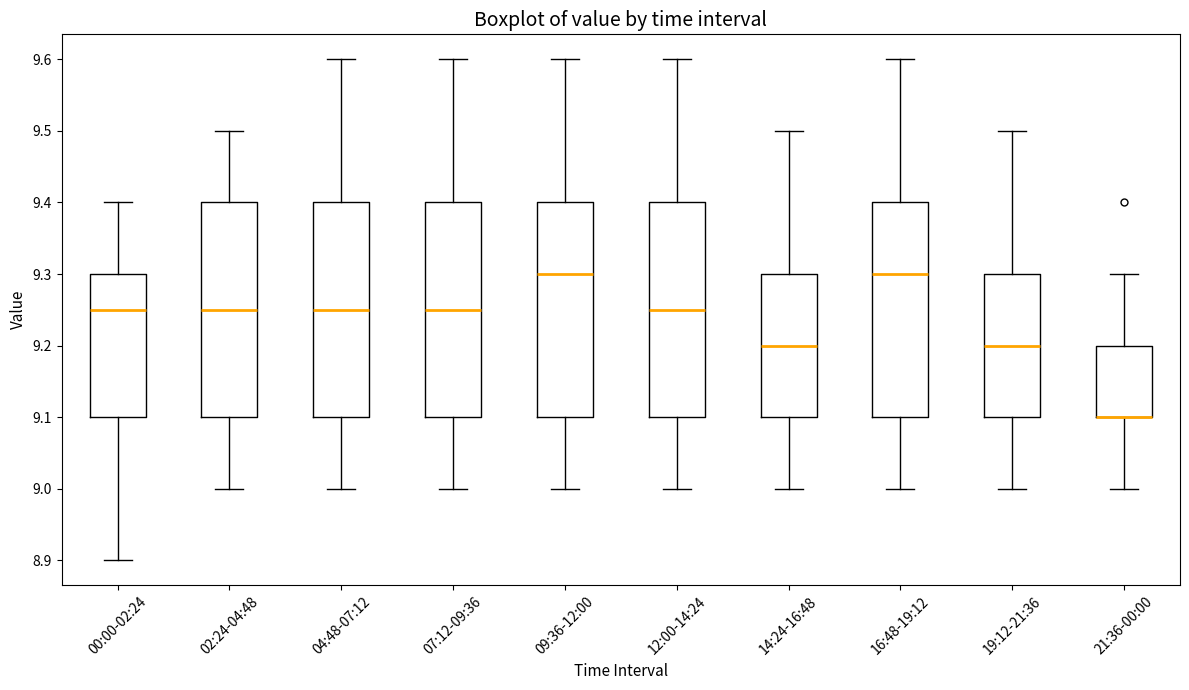

Where does the median line of the box for 16:48-19:12 sit on the y-axis? The values are not printed on the chart, so give them approximately, as read against the axis.

9.30